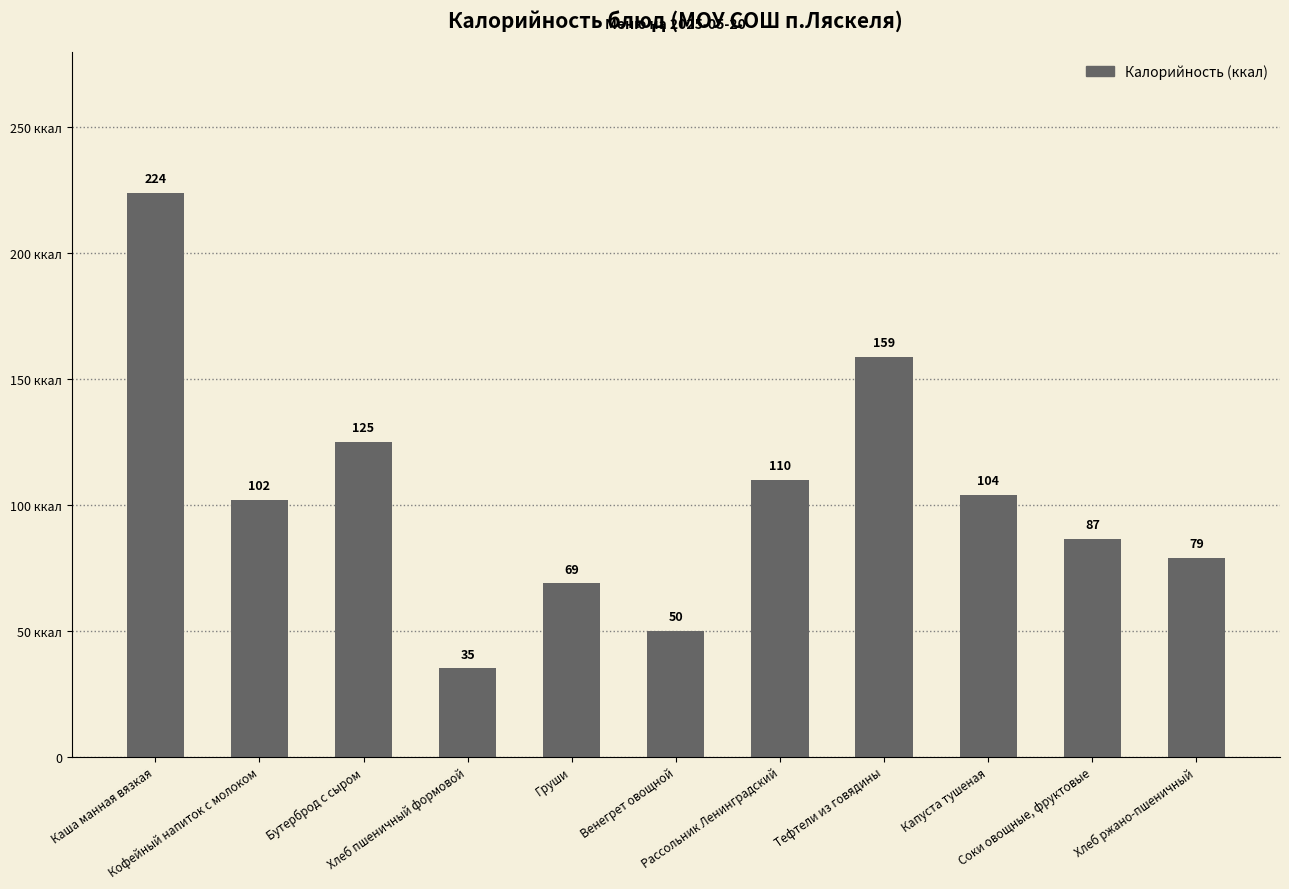

What is the difference between the values at Хлеб пшеничный формовой and Соки овощные, фруктовые?

51.6